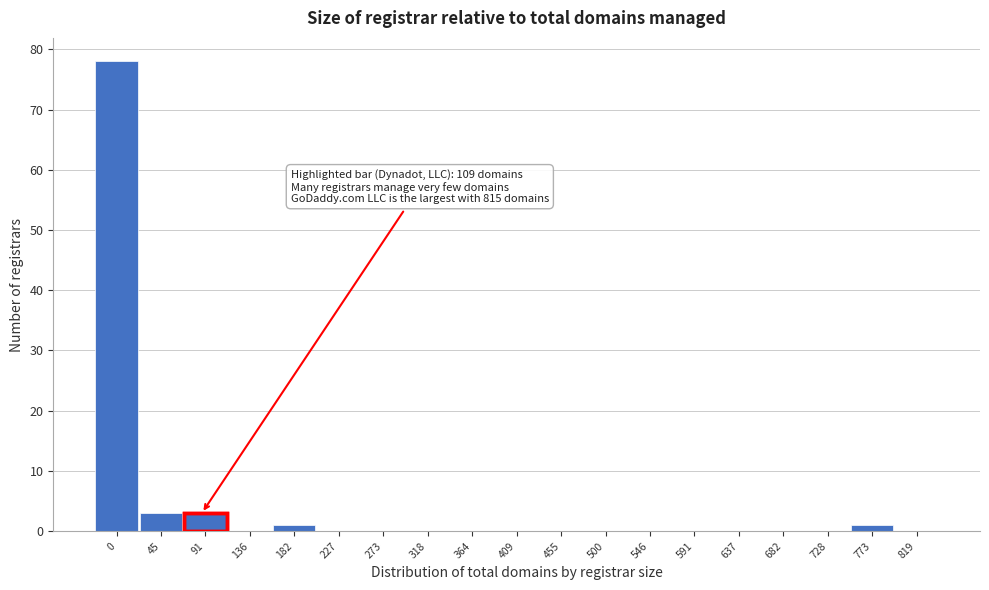

Reading left to right, list all the values displayed in this chart.

0=78	45=3	91=3	136=0	182=1	227=0	273=0	318=0	364=0	409=0	455=0	500=0	546=0	591=0	637=0	682=0	728=0	773=1	819=0